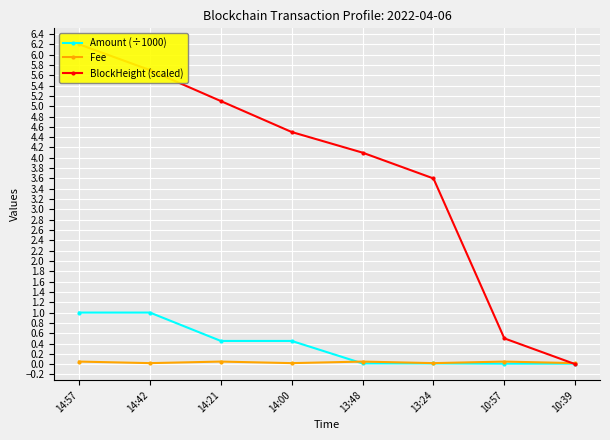

Is it true that BlockHeight (scaled) equals 0.5 at 10:57?

True